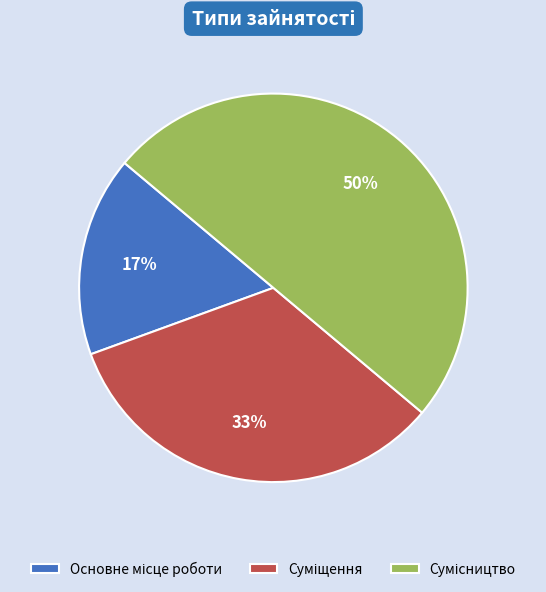

To the nearest percent, what is the difference between the largest and smallest slice percentages?

33%